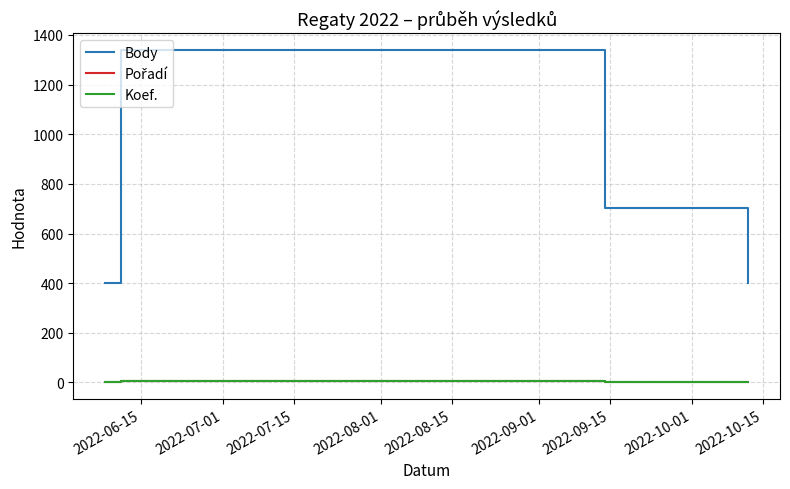

At how many categories does at least one series exceed 583?

3